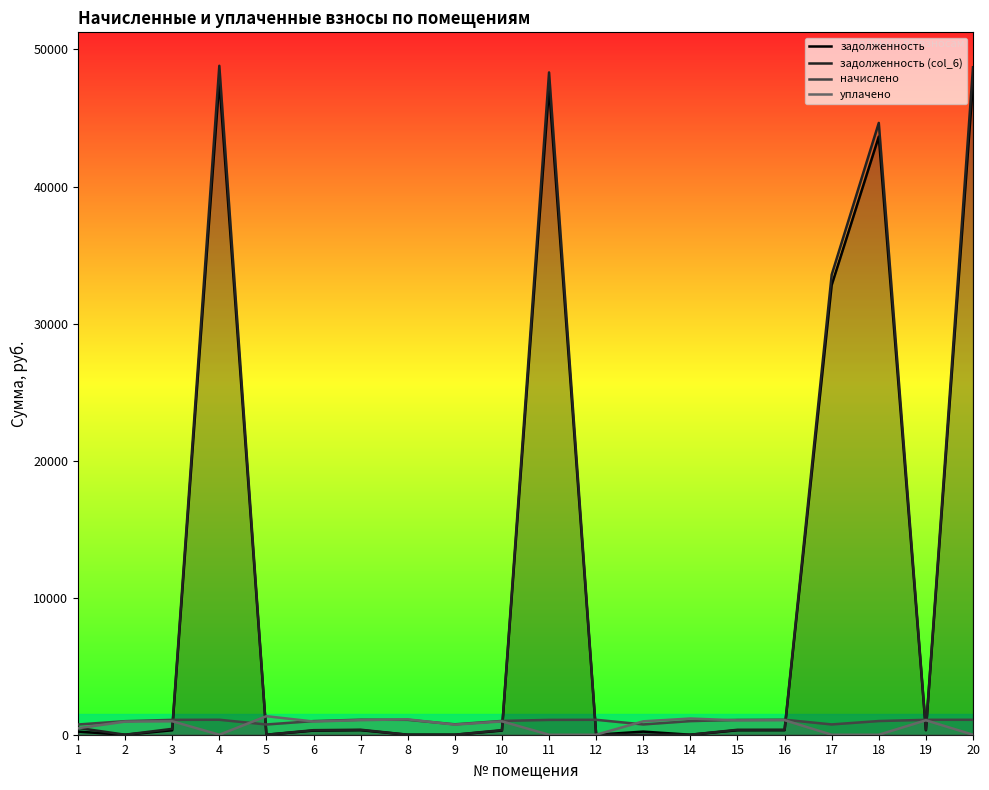

Is it true that задолженность (col_6) equals 14411.6 at 18?

False